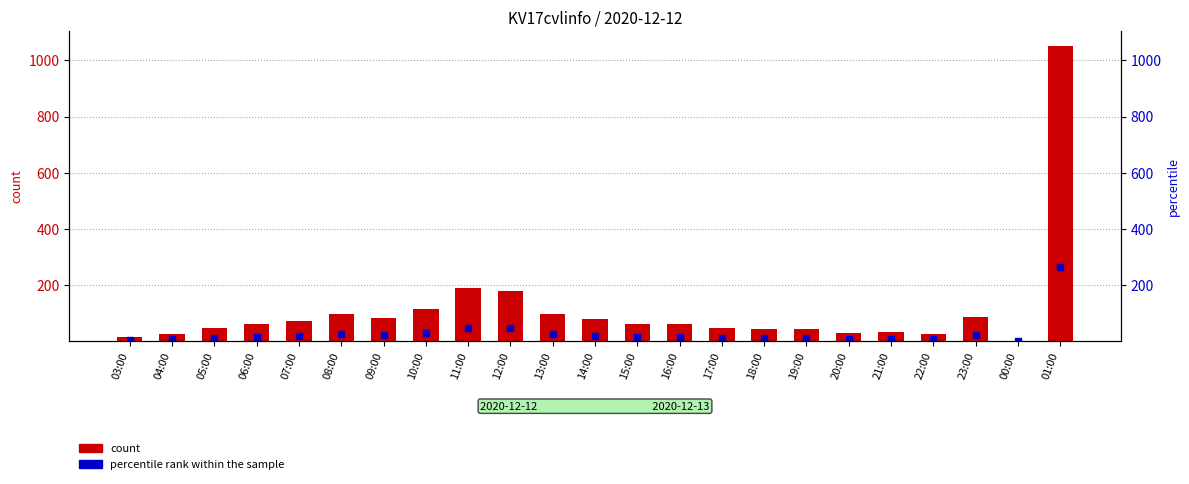

Which series has the widest spread of Y values?

count